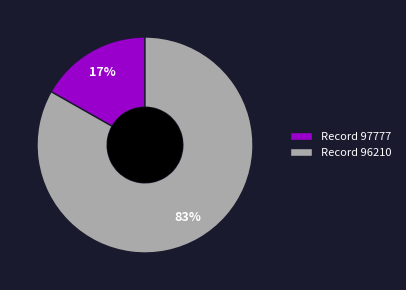

How many slices are in this pie chart?

2